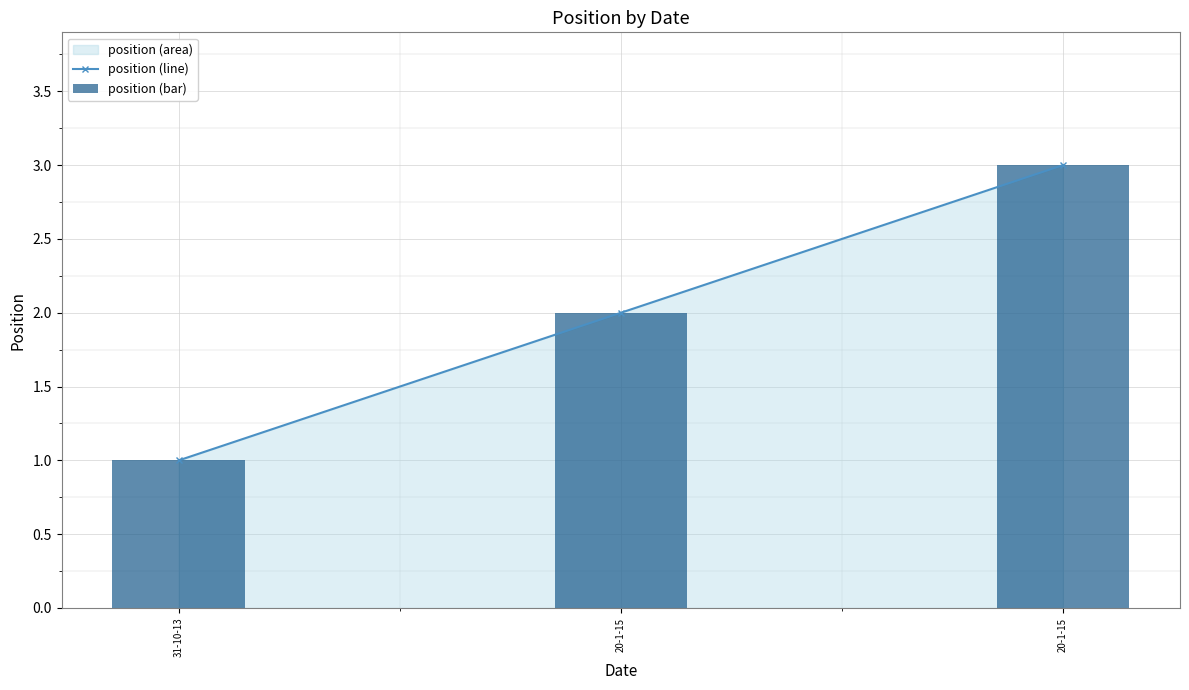

What is the maximum value shown in the chart?

3